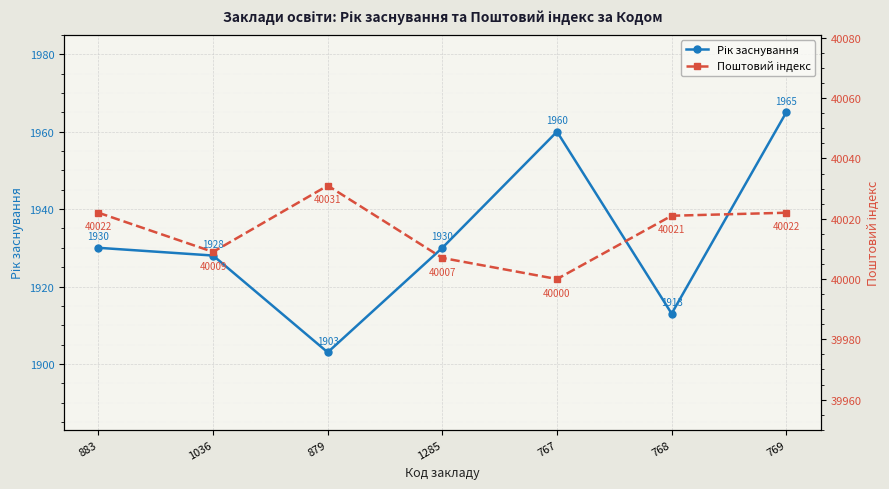

In Рік заснування, how many points are lower than both neighbors (excluding endpoints)?

2